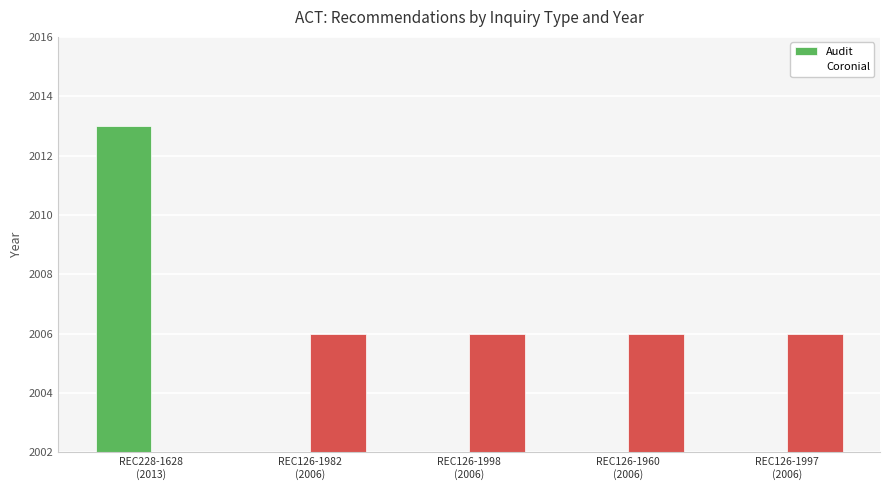

Rank the series by their average value, from highest to lowest.

Coronial, Audit